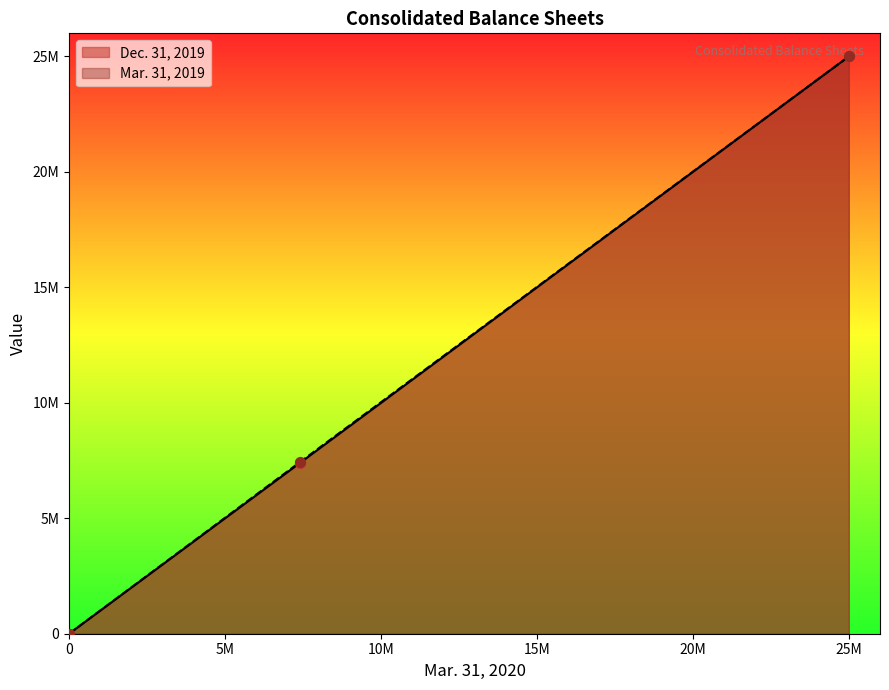

What are all the series names shown in the legend?

Dec. 31, 2019, Mar. 31, 2019